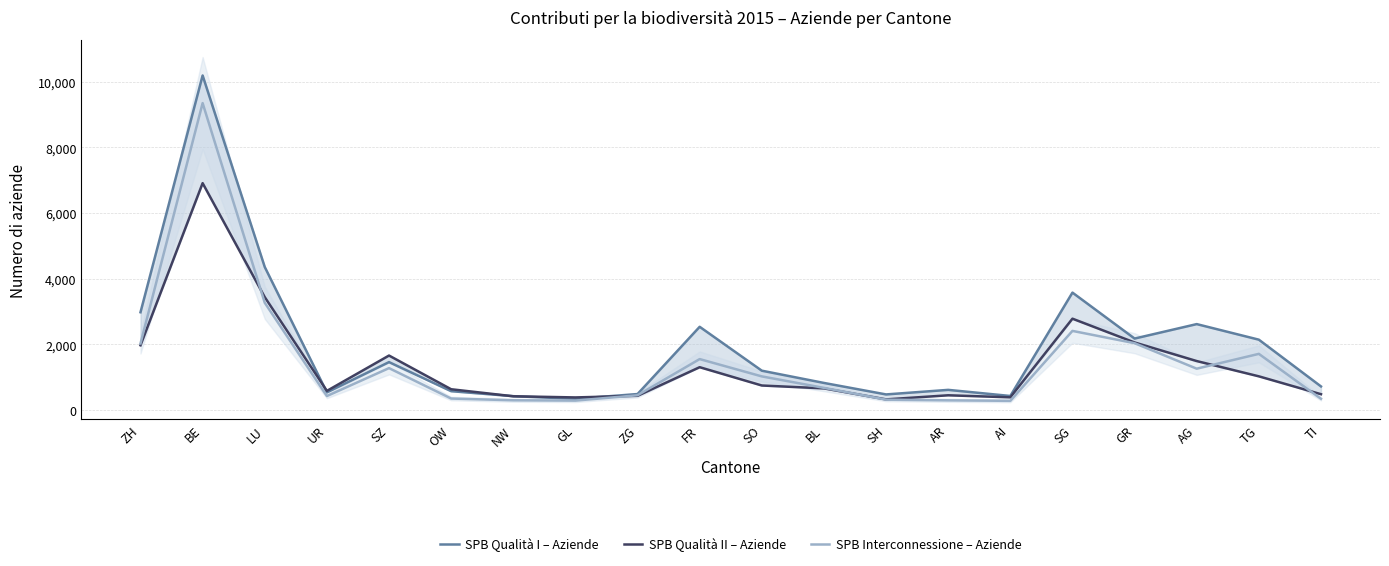

At which category is the sum across all series the highest?

BE